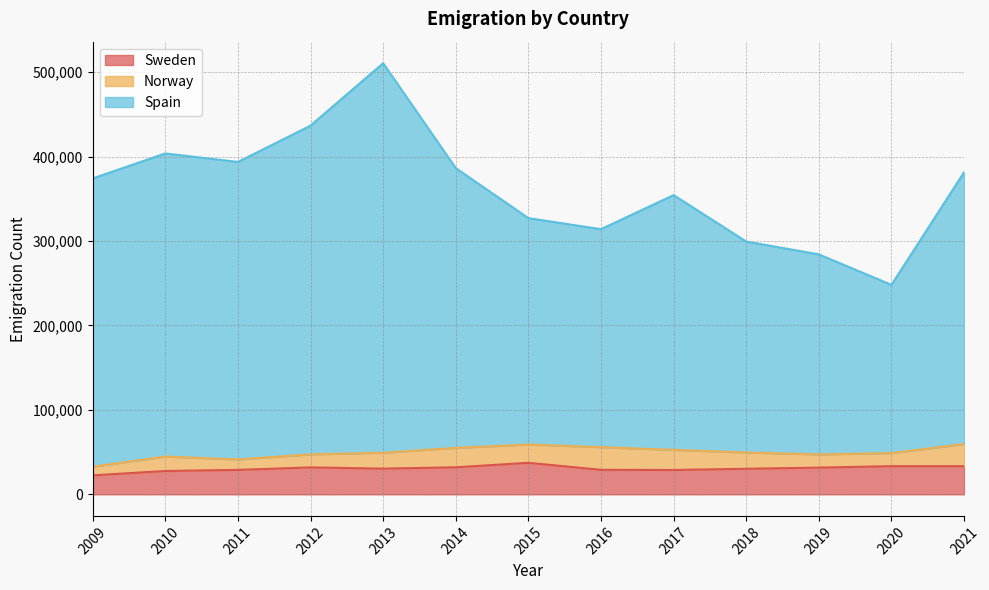

At which label does Spain reach its minimum?

2020